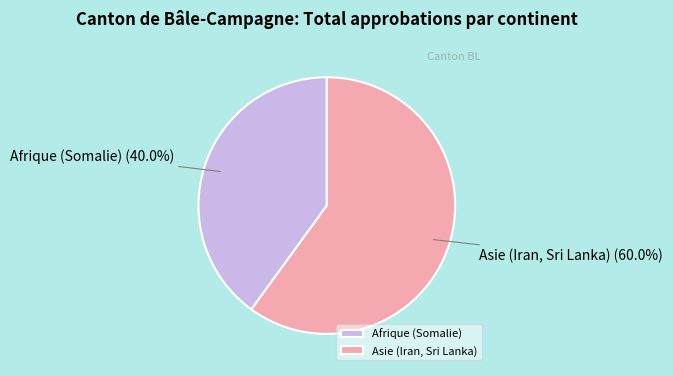

Count the number of slices in the pie.

2